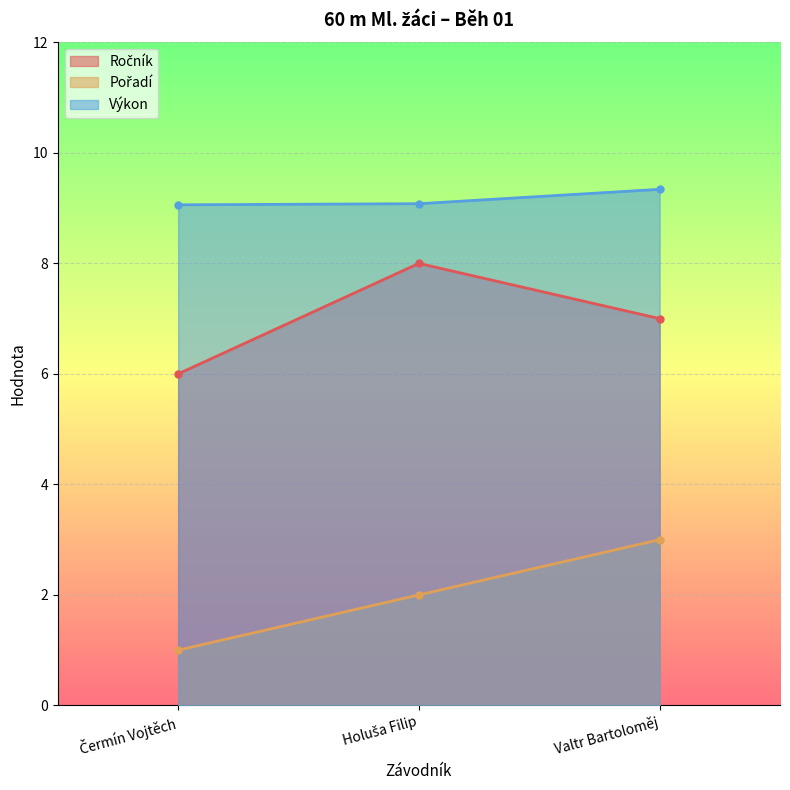

What are all the series names shown in the legend?

Ročník, Pořadí, Výkon